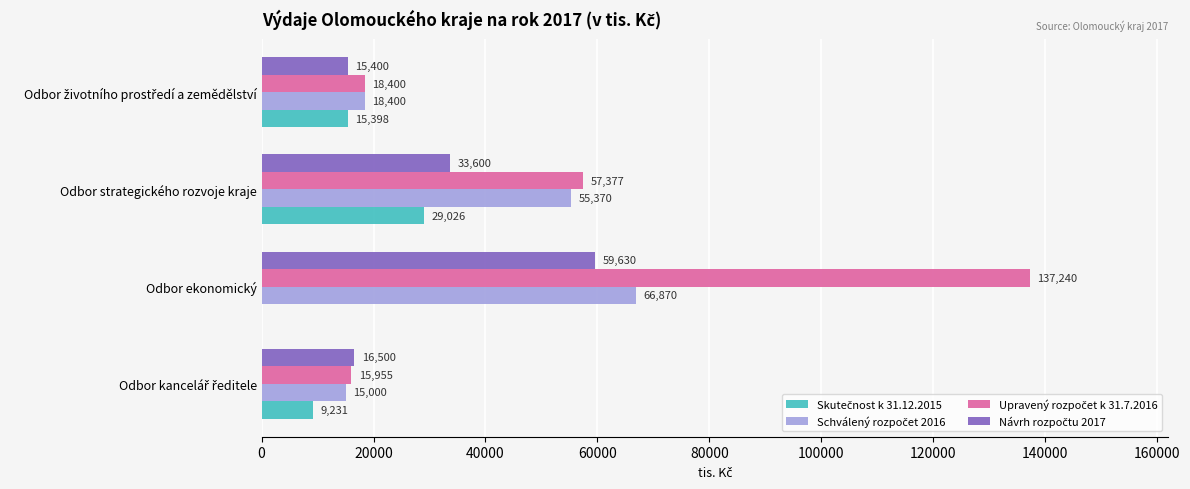

At which category is the sum across all series the highest?

Odbor ekonomický